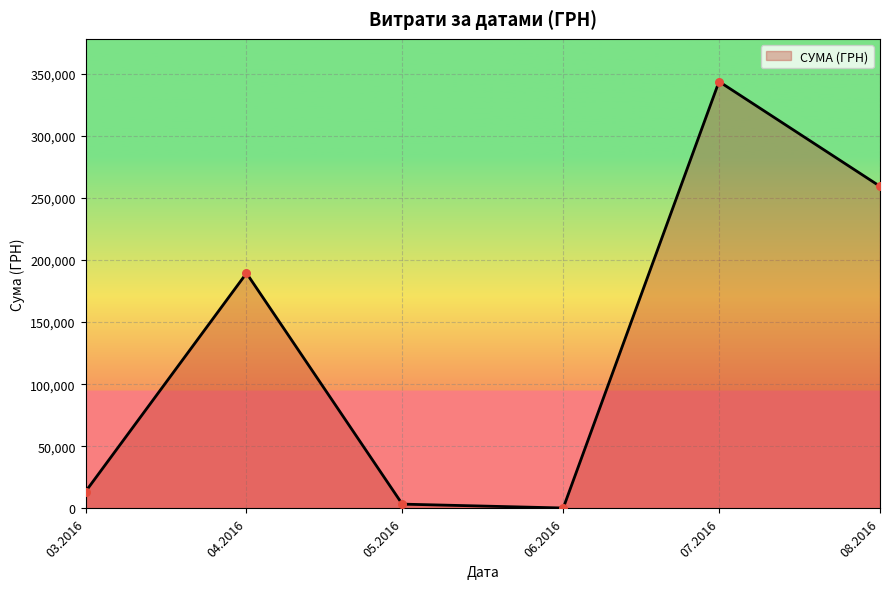

What is the change in value from 07.2016 to 08.2016?

-84339.4